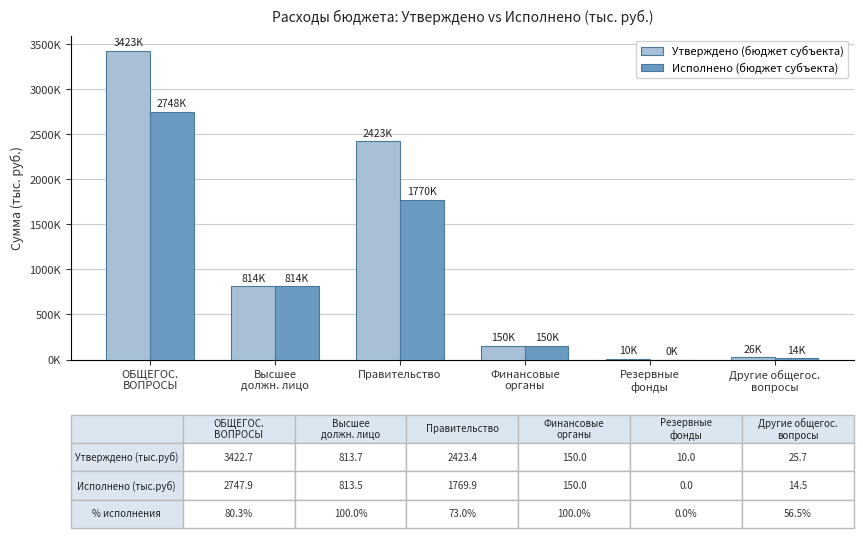

What is the difference between the maximum and minimum values in the Утверждено (бюджет субъекта) series?

3412684.3